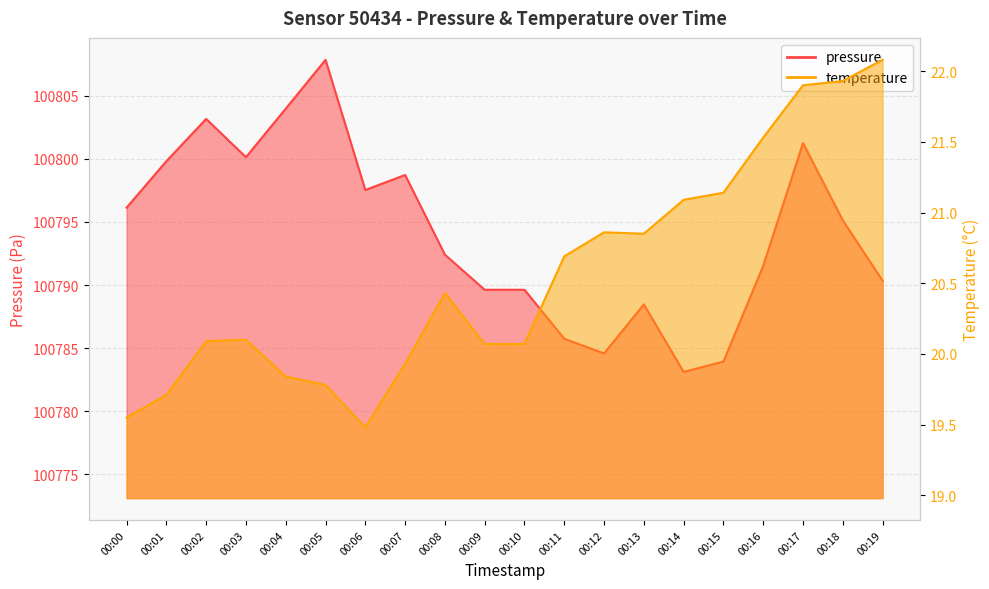

Count the number of categories in the chart.

20